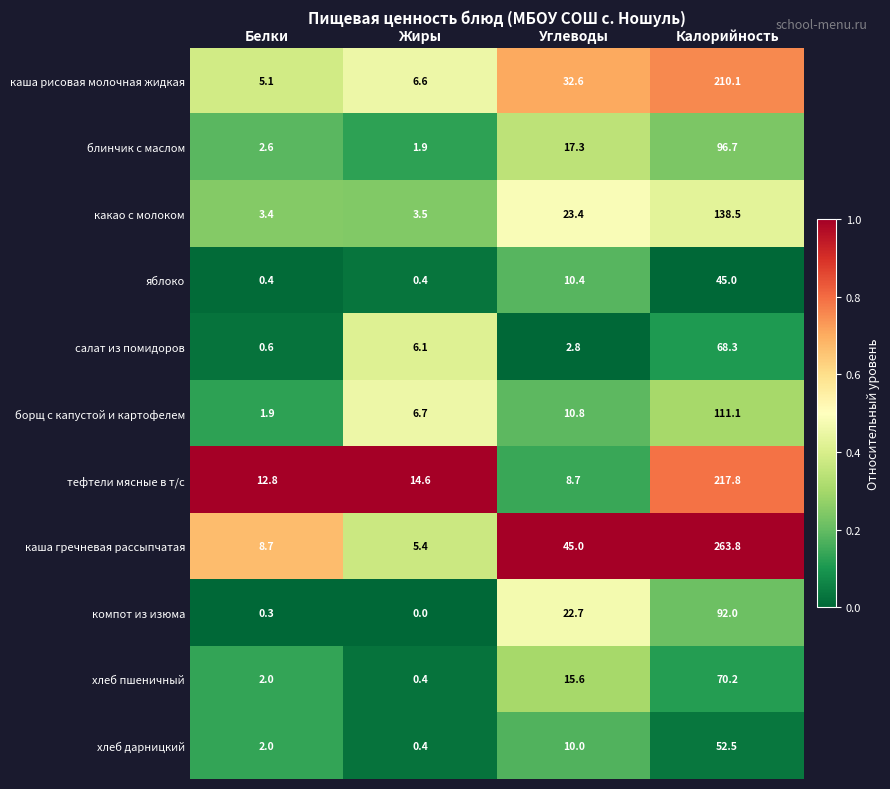

List the series in order of their peak value, highest first.

каша гречневая рассыпчатая, тефтели мясные в т/с, каша рисовая молочная жидкая, какао с молоком, борщ с капустой и картофелем, блинчик с маслом, компот из изюма, хлеб пшеничный, салат из помидоров, хлеб дарницкий, яблоко